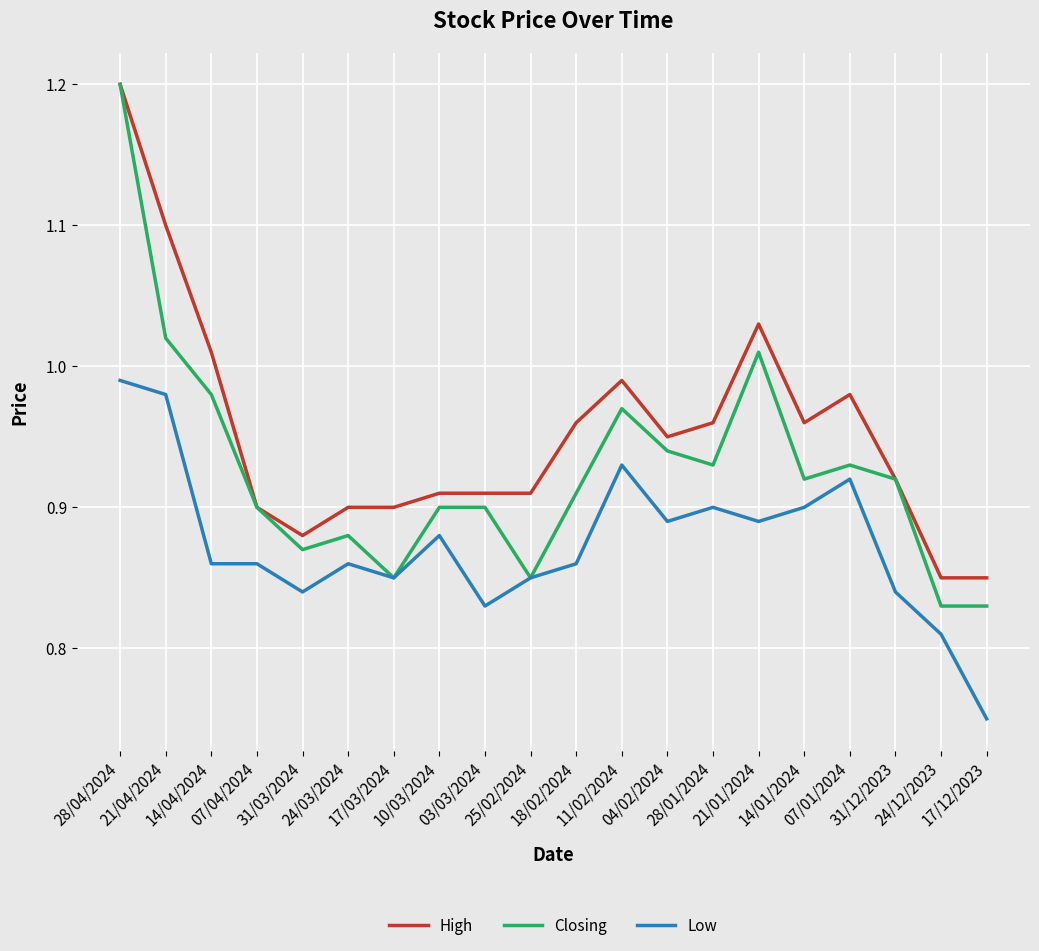

Which series has the widest spread of values?

Closing